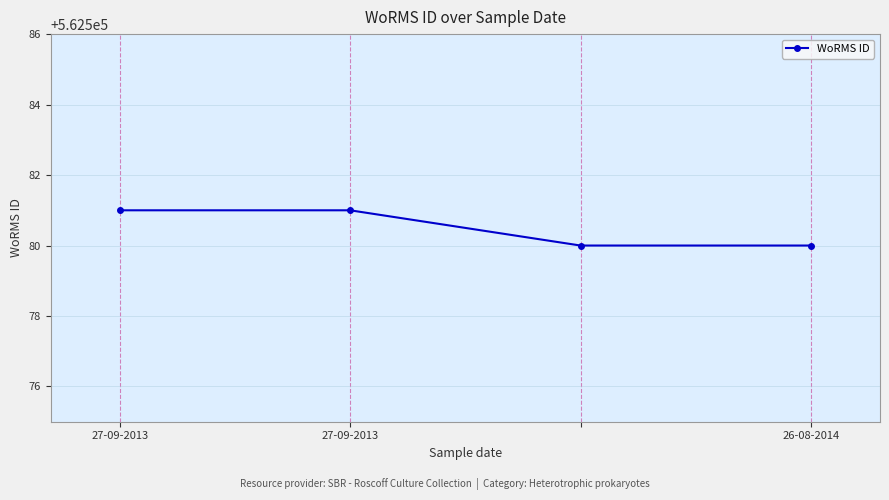

What is the value of the 3rd point from the left?

562580